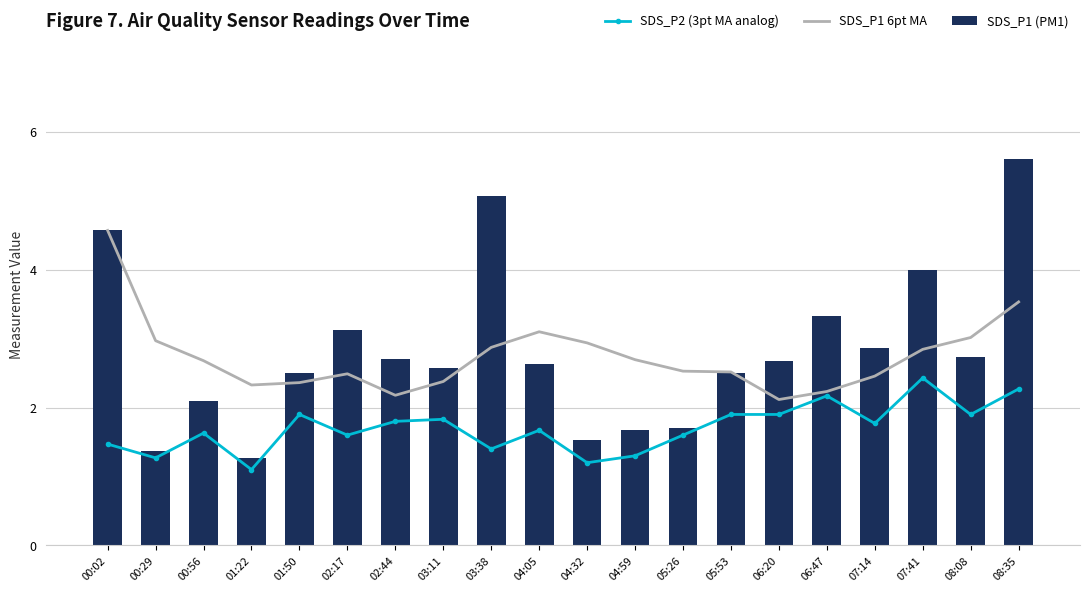

At which label does SDS_P1 (PM1) reach its minimum?

01:22